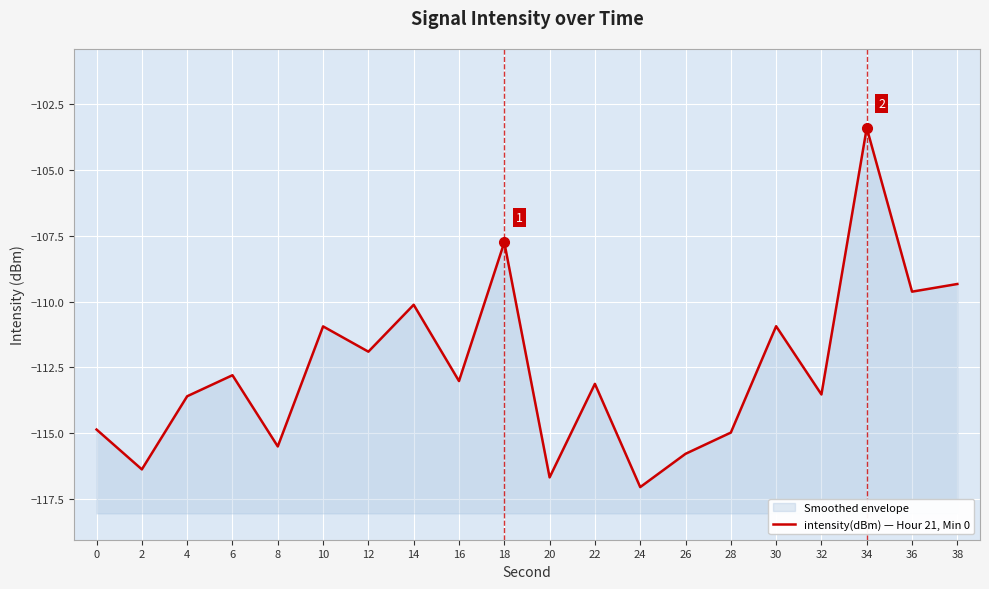

How many lines are shown in the chart?

1